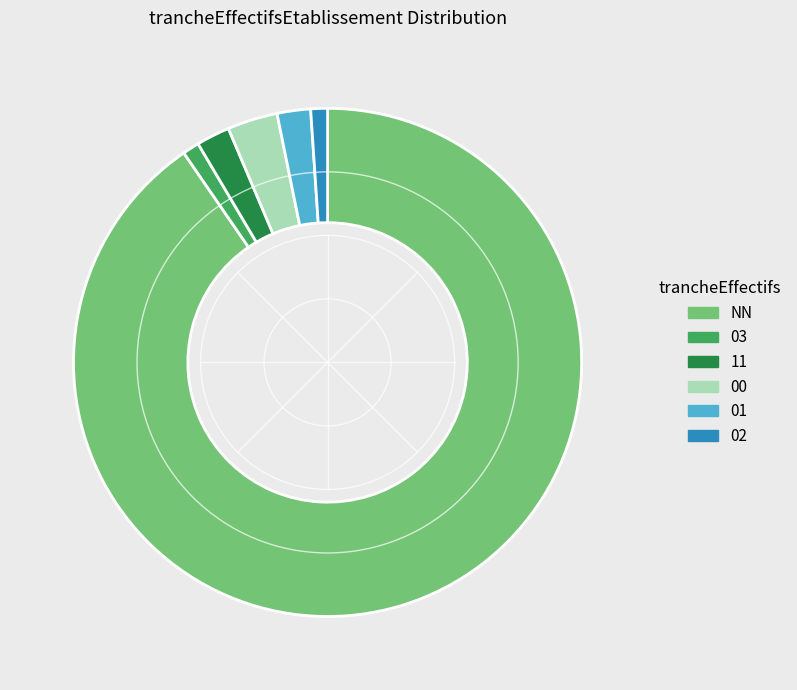

How many segments does this pie chart have?

6